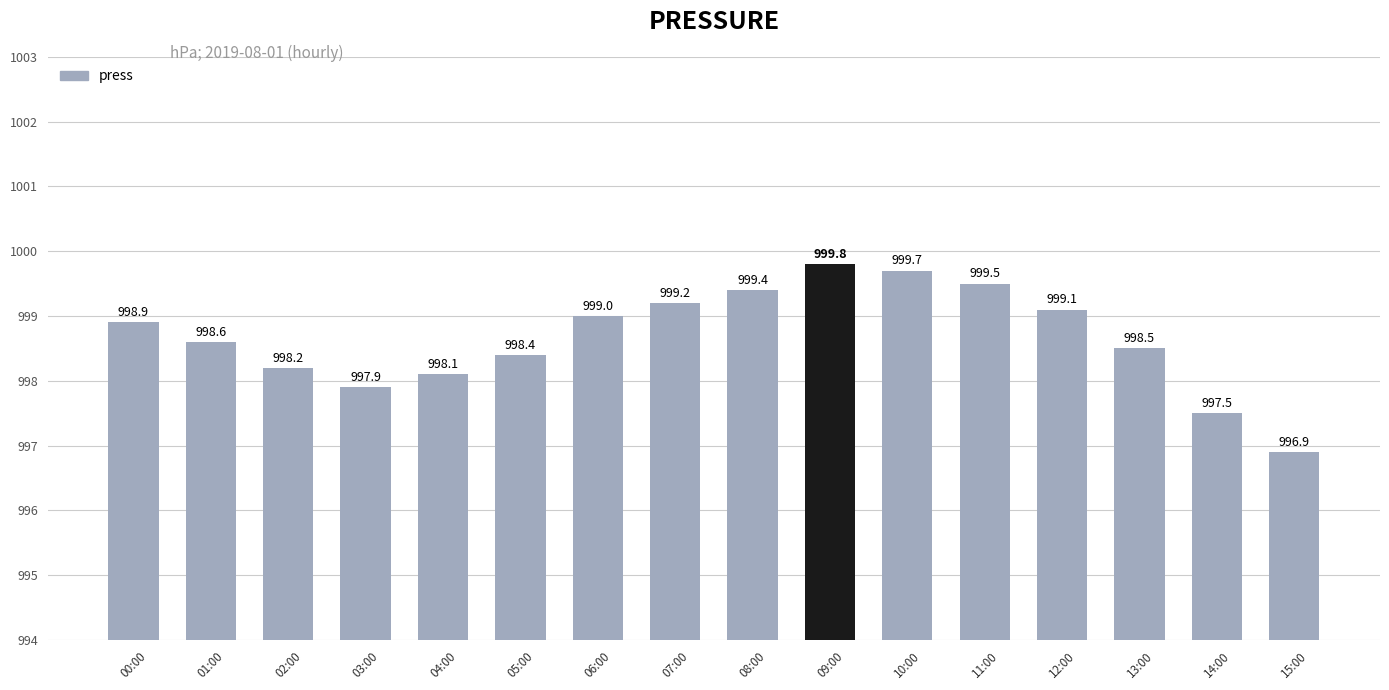

What is the sum of the values at 09:00 and 14:00?

1997.3